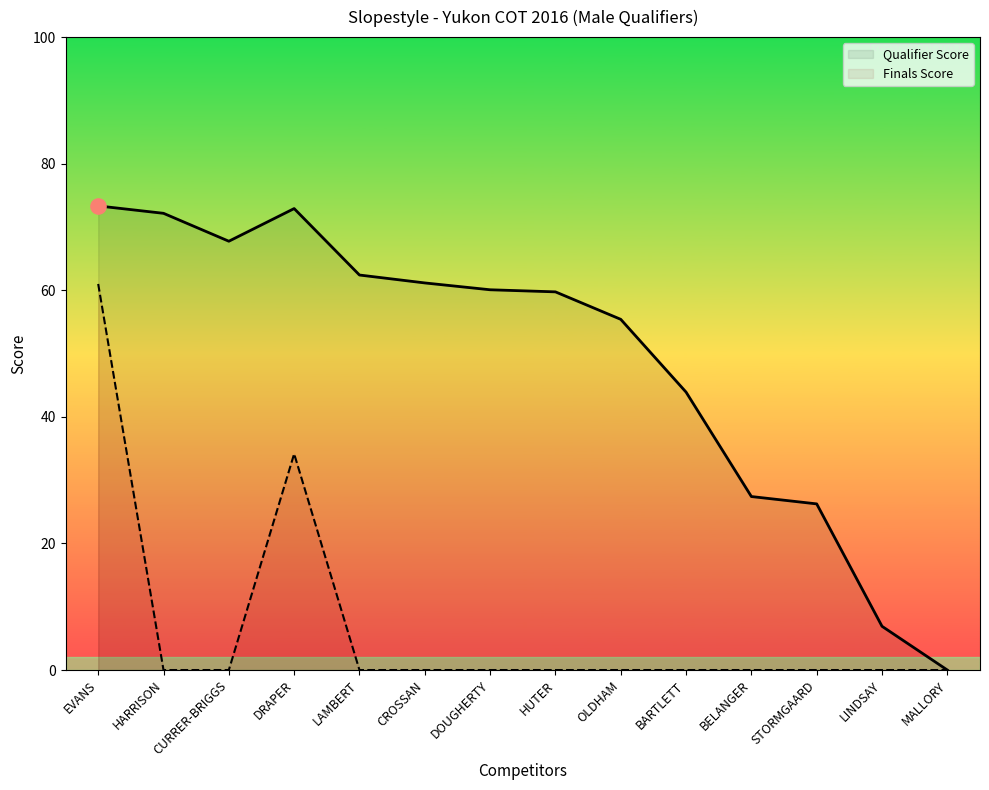

Which series reaches the minimum Y coordinate?

Qualifier Score